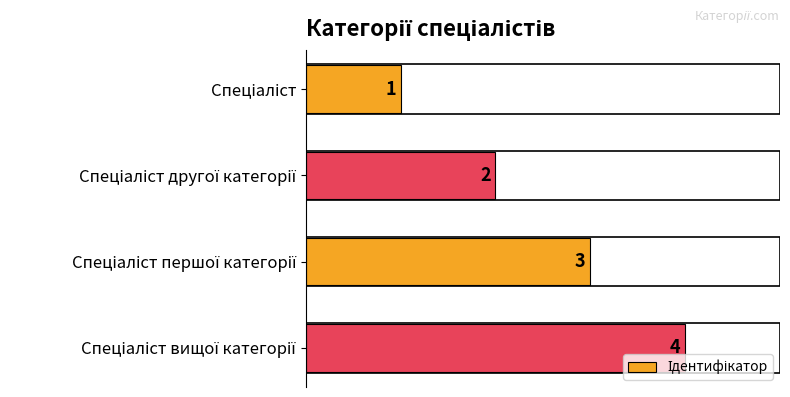

What is the greatest value displayed?

4